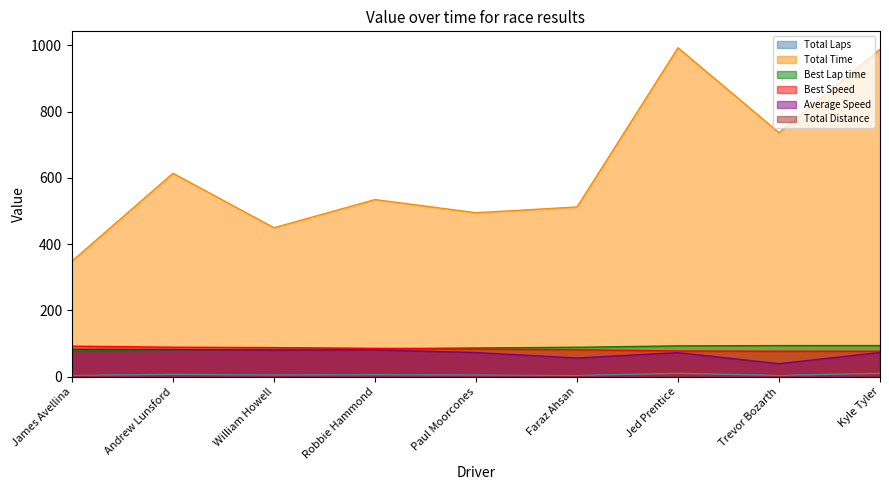

What position from the right is James Avellina?

9